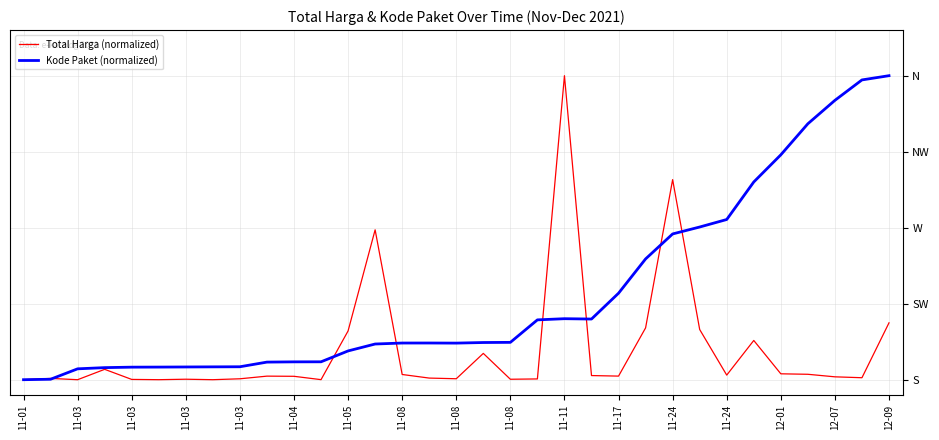

Does the chart display data point markers on the line(s)?

No